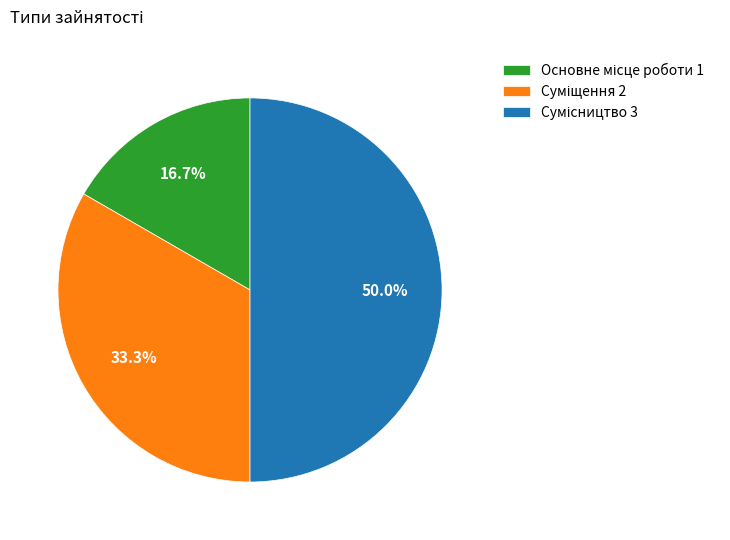

To the nearest percent, what portion does Суміщення represent?

33%